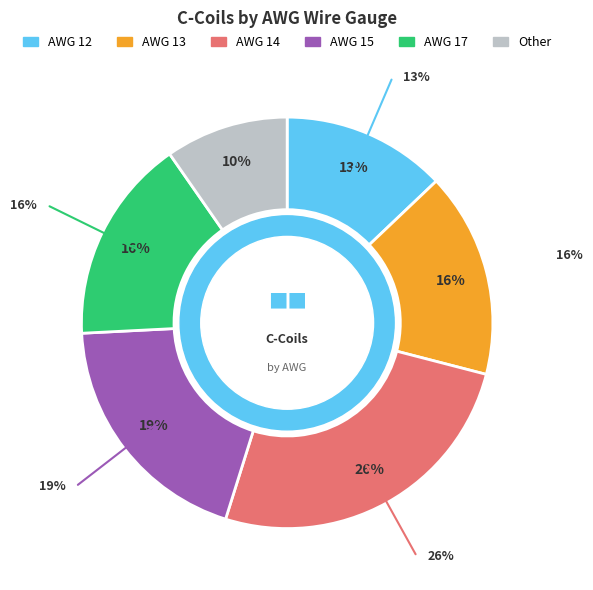

To the nearest percent, what portion does AWG 15 represent?

19%